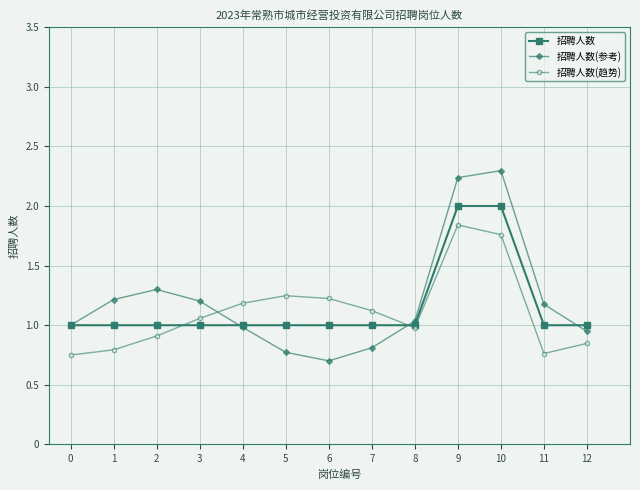

True or false: 招聘人数 has a value of 1.4 at 1.

False